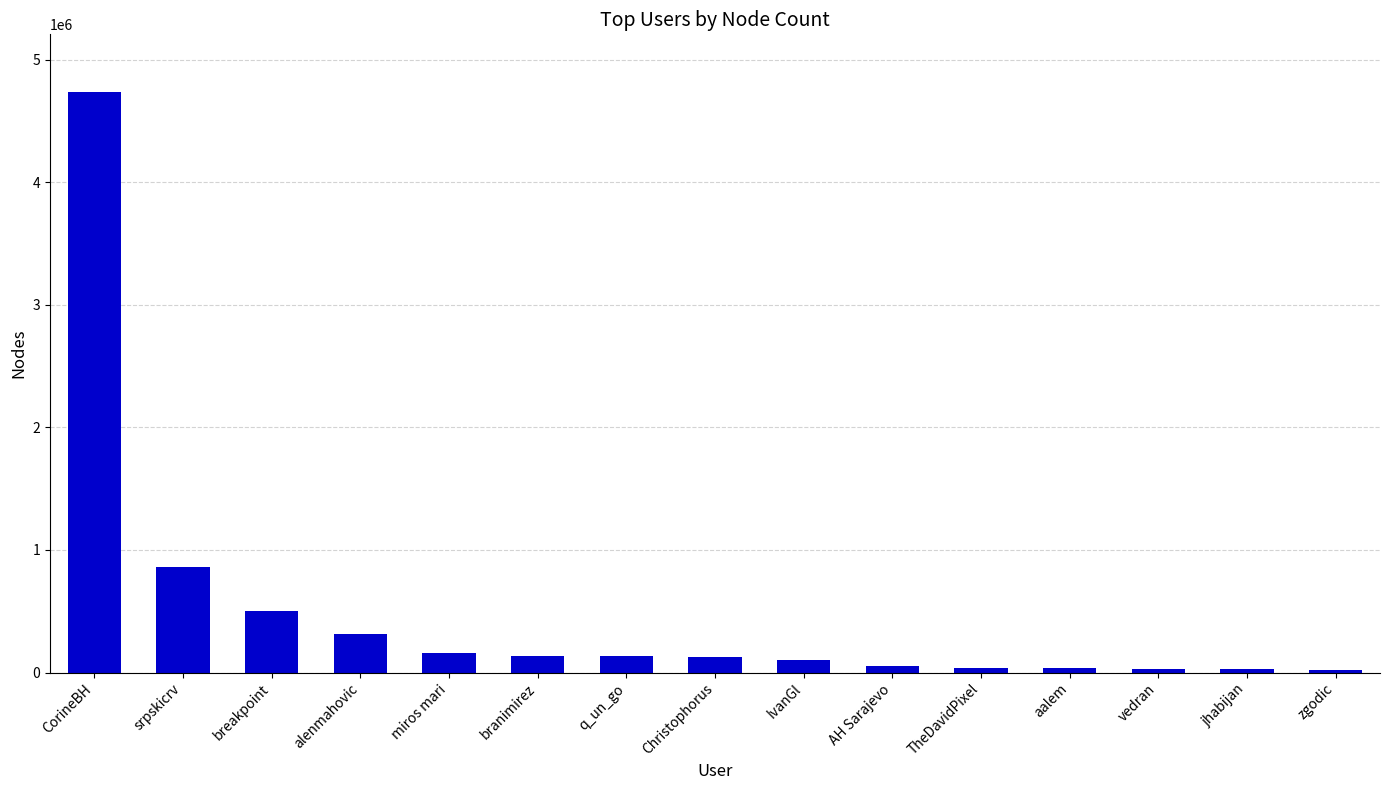

What is the change in value from breakpoint to miros mari?

-335570